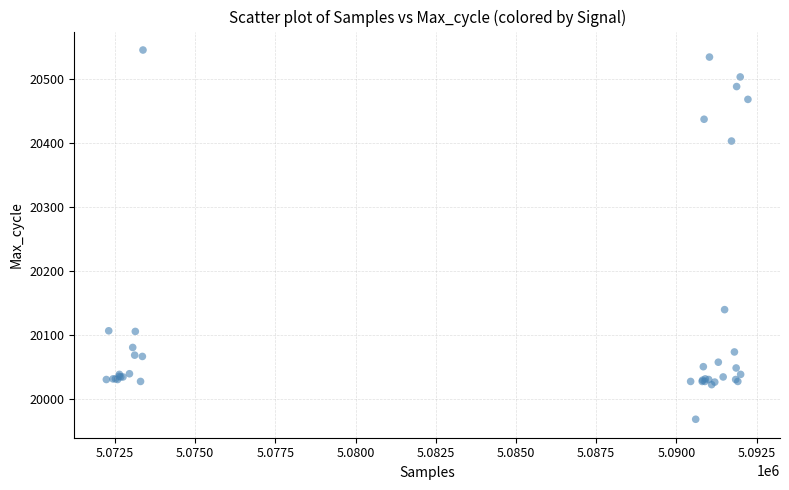

What Y value in the scatter plot is closest to 20257?

20140